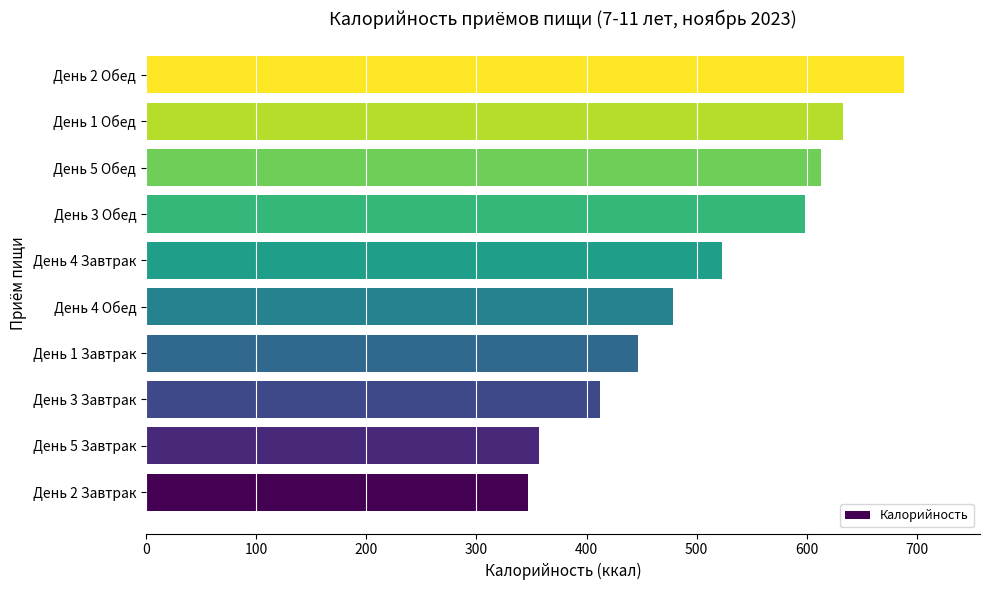

What is the smallest value displayed?

346.4